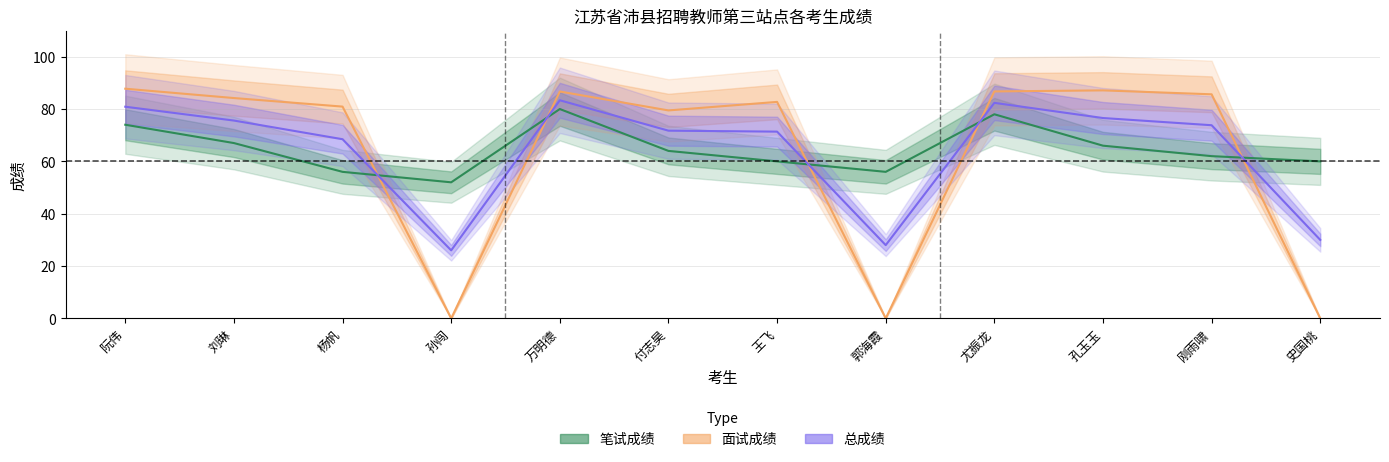

Which category has the lowest value in the 面试成绩 series?

孙闯